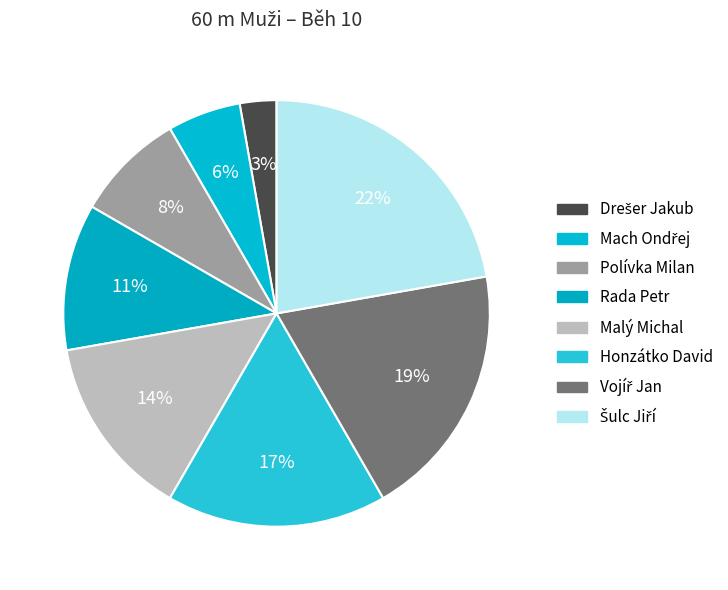

Count the number of slices in the pie.

8